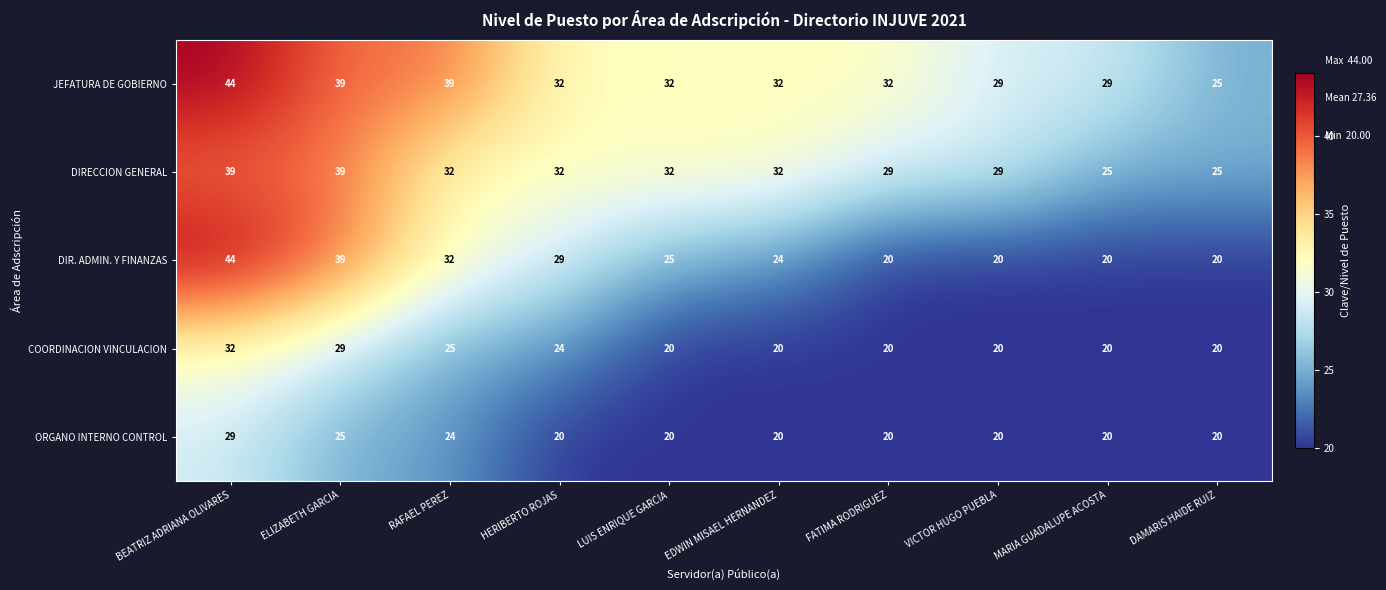

Which series has the widest spread of values?

DIR. ADMIN. Y FINANZAS